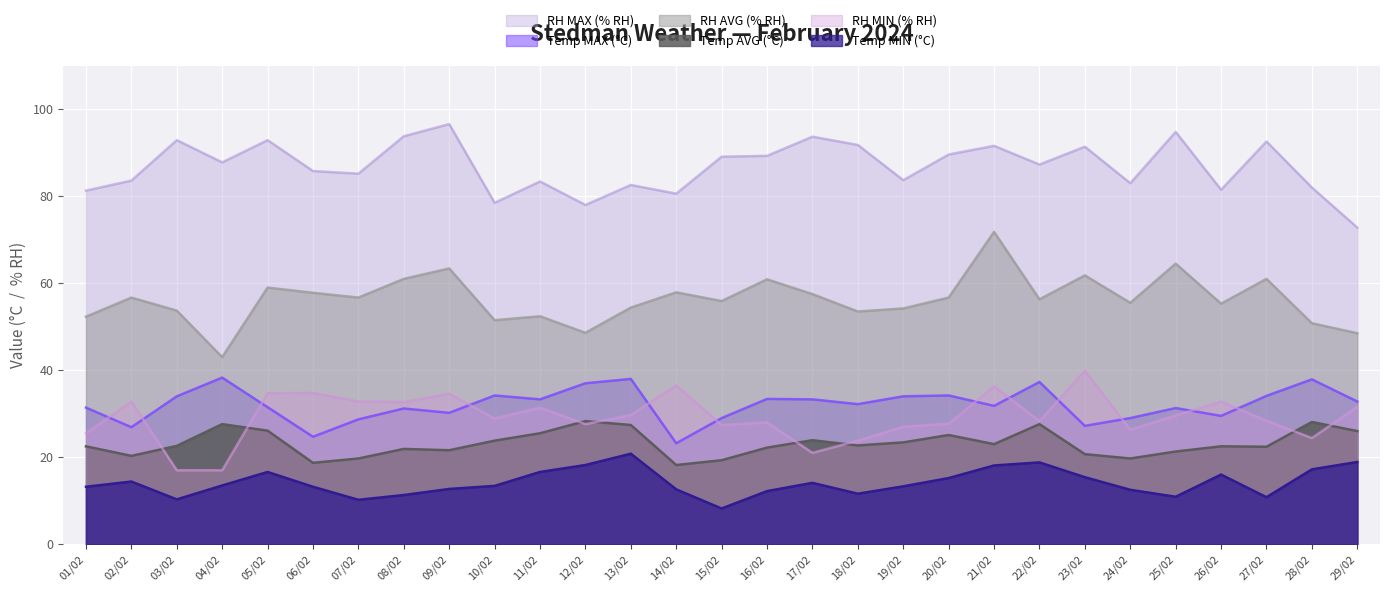

Count the number of data series in this chart.

6